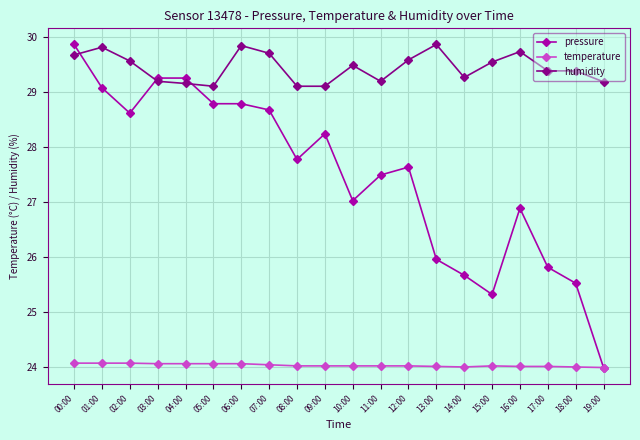

At which label does pressure reach its minimum?

19:00